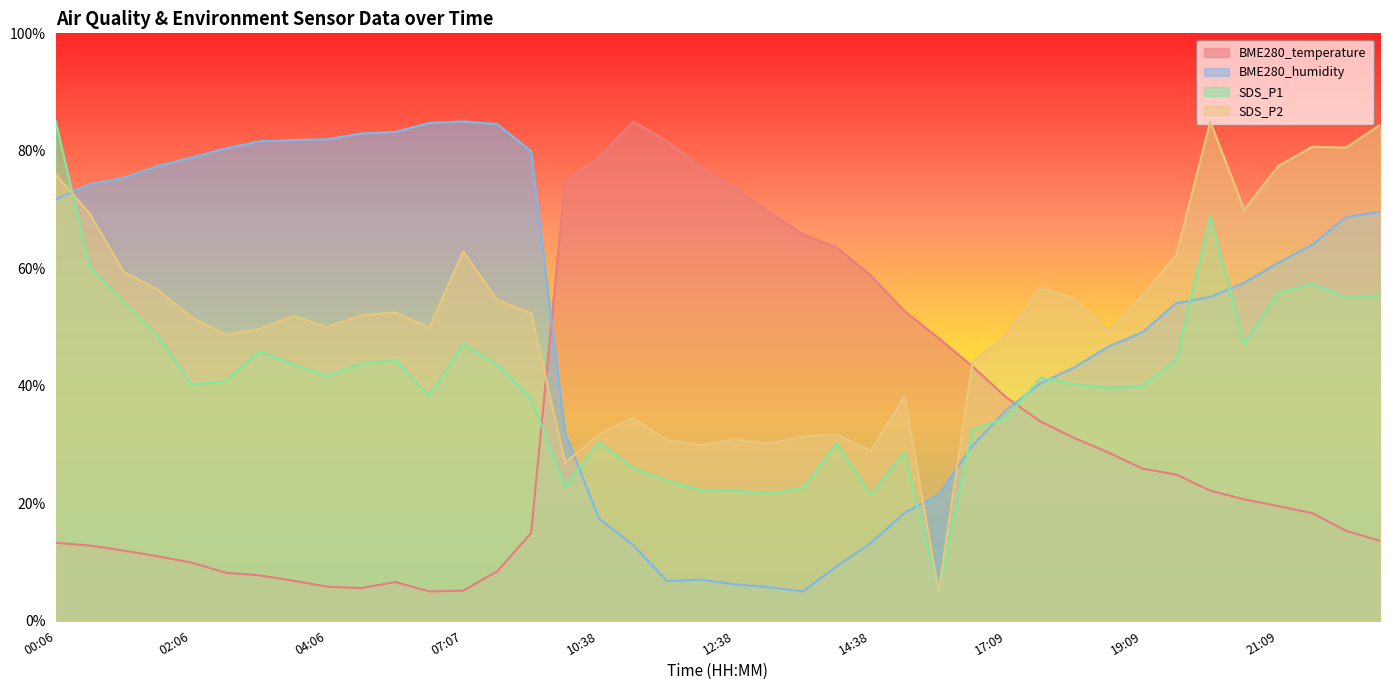

Reading left to right, transcribe all the data shown in this chart.

BME280_temperature: 13.3	12.8	12.0	11.0	9.9	8.2	7.7	6.8	5.8	5.6	6.6	5.0	5.1	8.4	14.9	74.9	78.8	85.0	81.6	77.1	73.6	69.6	65.7	63.6	58.8	52.7	48.1	43.3	38.0	33.9	31.1	28.6	25.9	24.9	22.2	20.7	19.5	18.3	15.3	13.6
BME280_humidity: 71.7	74.3	75.4	77.4	78.9	80.4	81.6	81.8	82.0	83.0	83.2	84.7	85.0	84.6	79.9	32.0	17.4	12.9	6.8	7.0	6.2	5.7	5.0	9.3	13.2	18.4	21.4	29.8	35.9	40.4	43.1	46.7	49.1	54.1	55.1	57.5	60.9	64.0	68.7	69.6
SDS_P1: 85.0	60.2	54.3	48.6	40.2	40.8	45.8	43.7	41.7	43.7	44.3	38.3	47.2	43.6	37.9	22.8	30.5	26.0	23.9	22.3	22.1	21.7	22.6	30.2	21.4	28.7	5.0	32.6	34.5	41.4	40.2	39.6	39.9	44.4	68.8	47.1	55.8	57.4	55.0	55.4
SDS_P2: 76.0	69.3	59.4	56.4	51.7	48.7	49.7	51.9	50.0	52.0	52.5	49.9	62.9	54.6	52.3	26.9	31.7	34.5	30.7	29.9	30.9	30.1	31.4	31.7	28.9	38.1	5.0	44.1	48.7	56.7	54.8	49.4	55.3	62.2	85.0	70.0	77.4	80.7	80.5	84.4